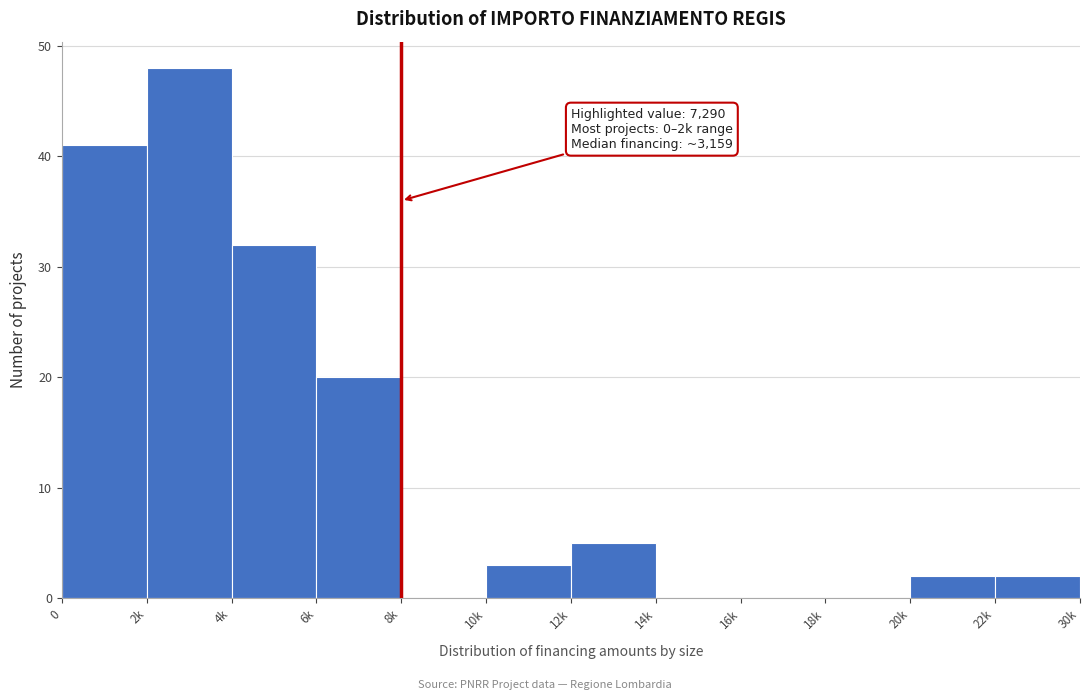

Reading right to left, transcribe all the data shown in this chart.

22k=2	20k=2	18k=0	16k=0	14k=0	12k=5	10k=3	8k=0	6k=20	4k=32	2k=48	0=41